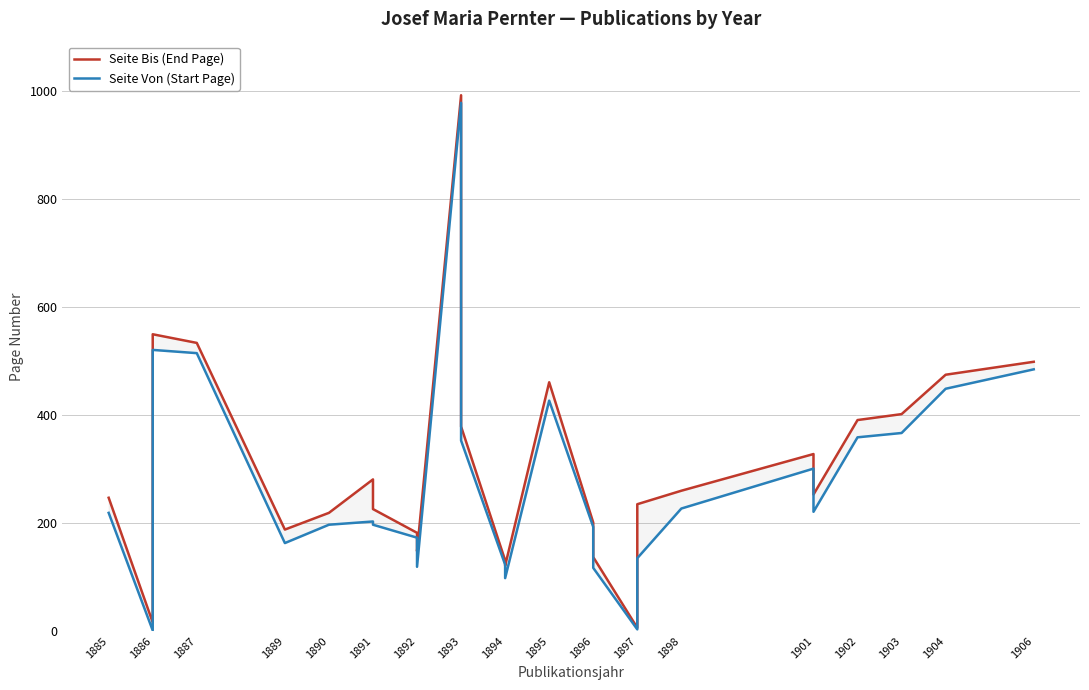

Which series changed the most between 1891 and 1898?

Seite Bis (End Page)